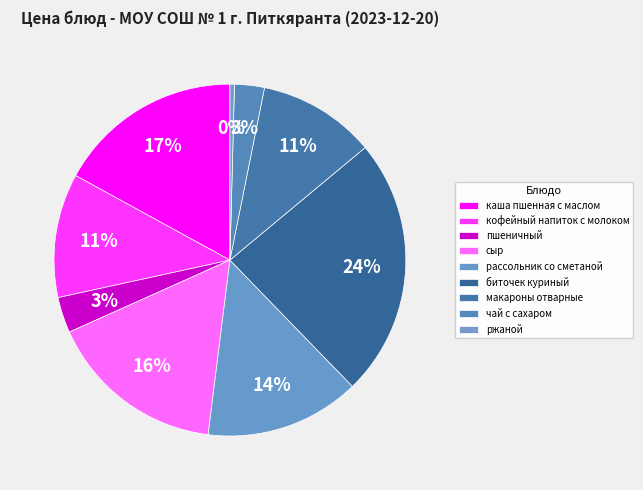

To the nearest percent, what percentage of the pie is чай с сахаром?

3%